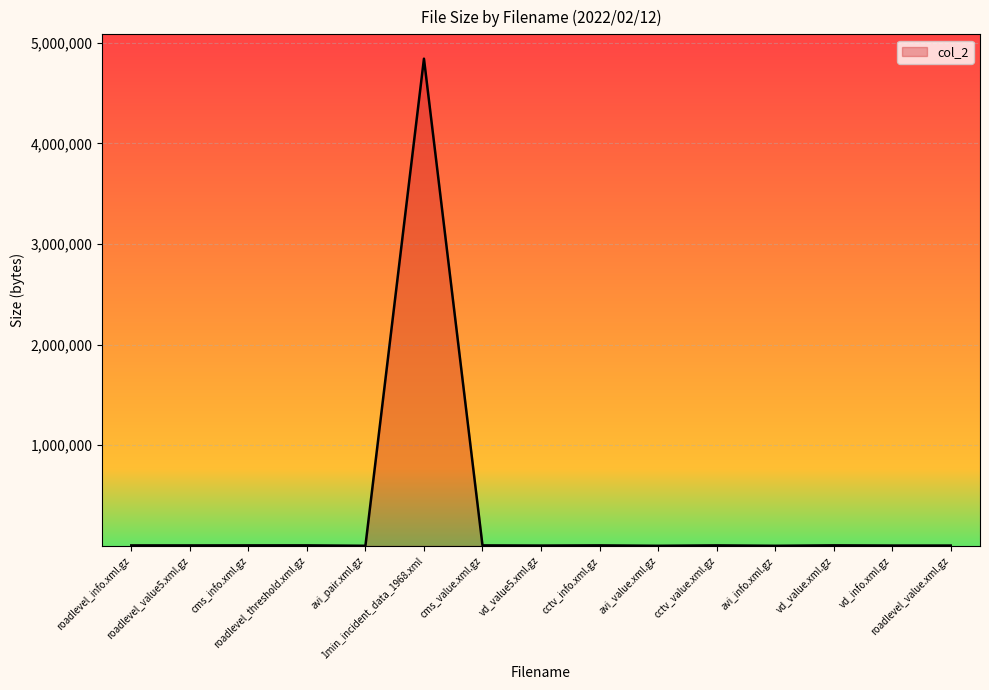

What is the greatest value displayed?

4841425